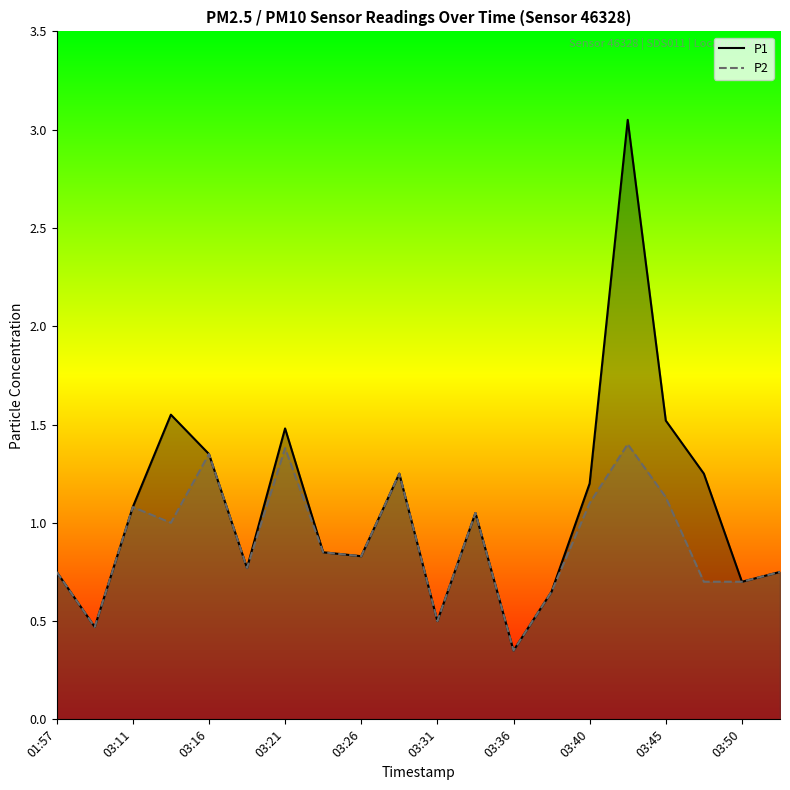

Does the chart have visible grid lines?

No